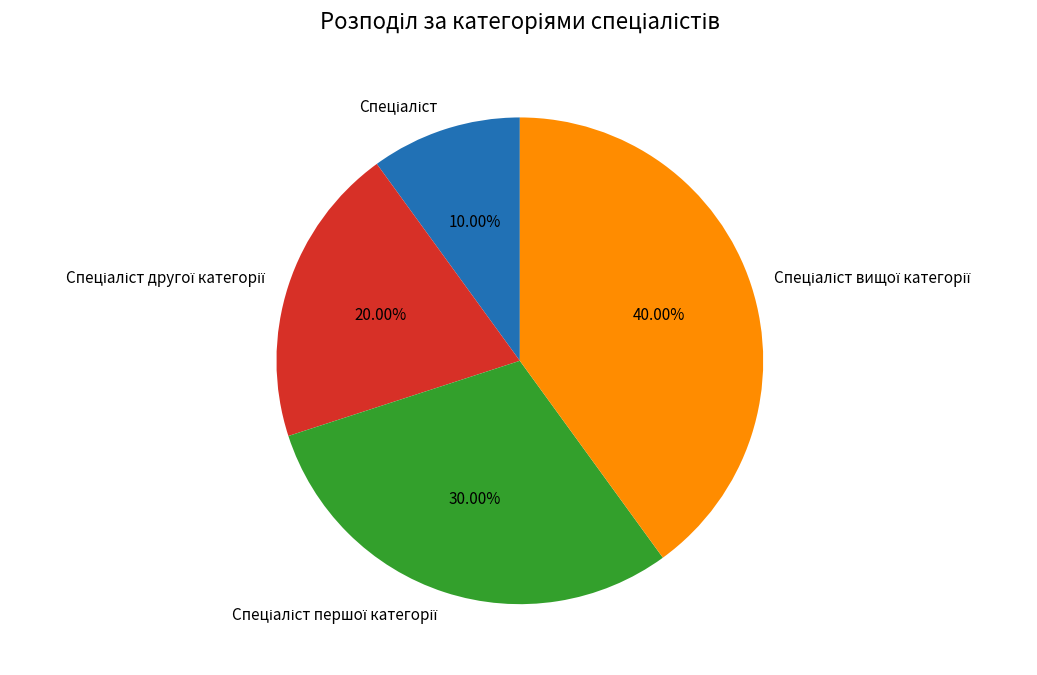

Is there any slice that represents more than half of the pie?

No